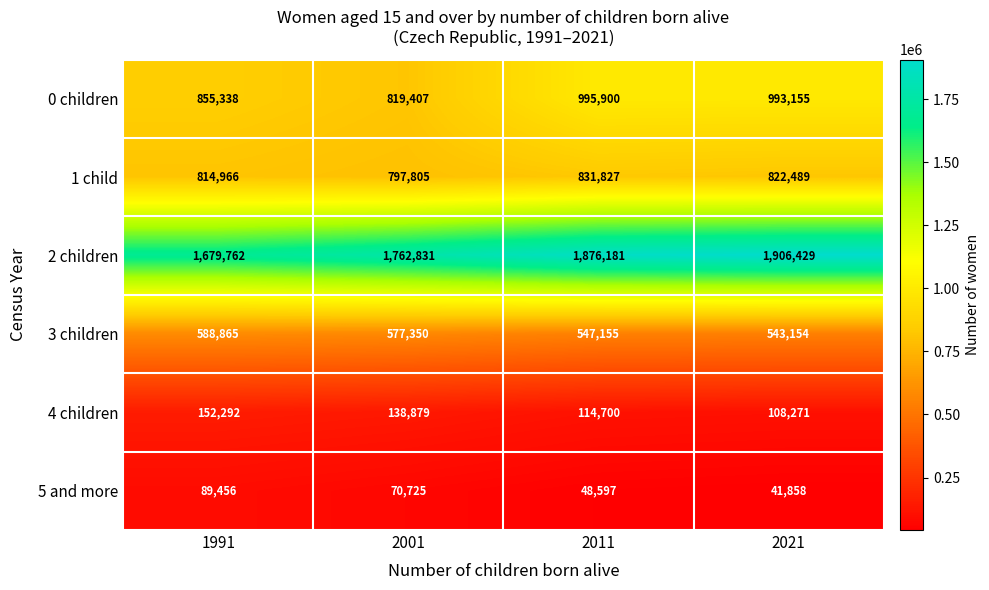

What is the difference between the 5 and more values at 2011 and 2001?

22128